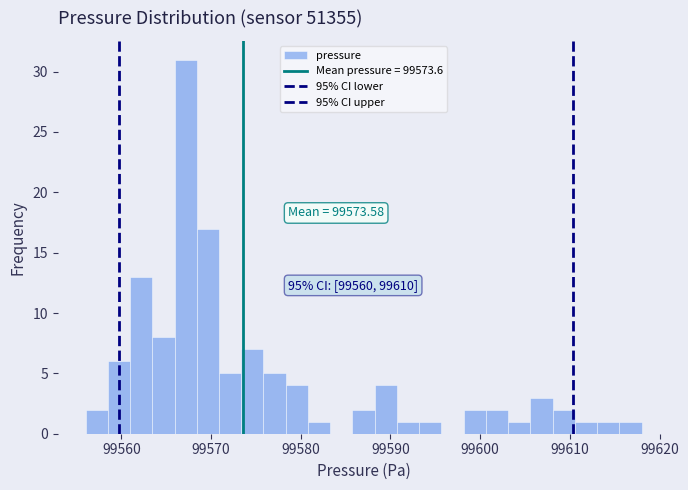

Around what value on the x-axis is the tallest bar? Give the approximate position of its centre, as read against the axis.

99567